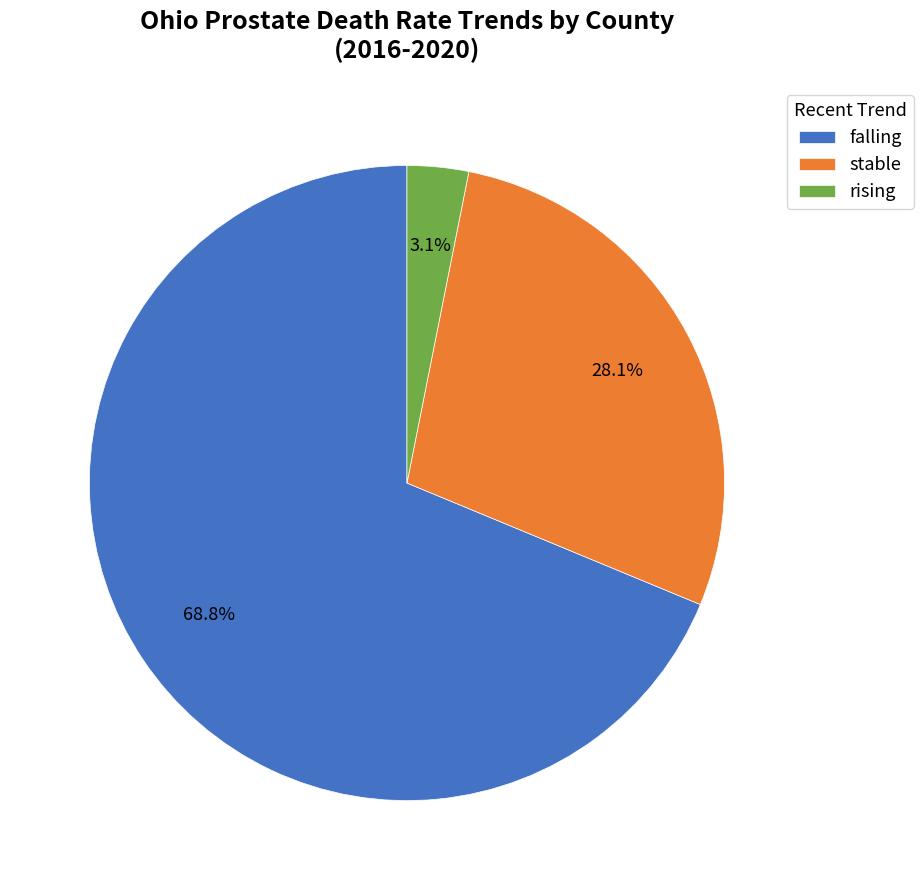

Count the number of slices in the pie.

3